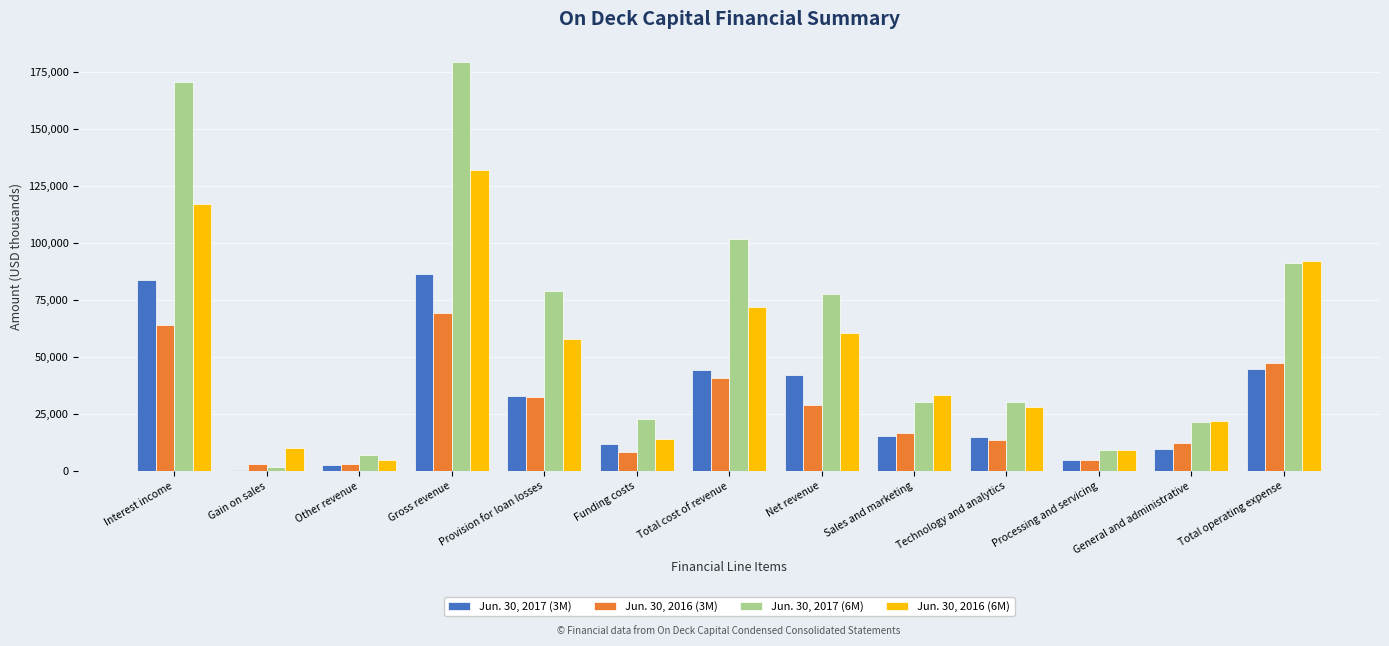

What are all the series names shown in the legend?

Jun. 30, 2017 (3M), Jun. 30, 2016 (3M), Jun. 30, 2017 (6M), Jun. 30, 2016 (6M)